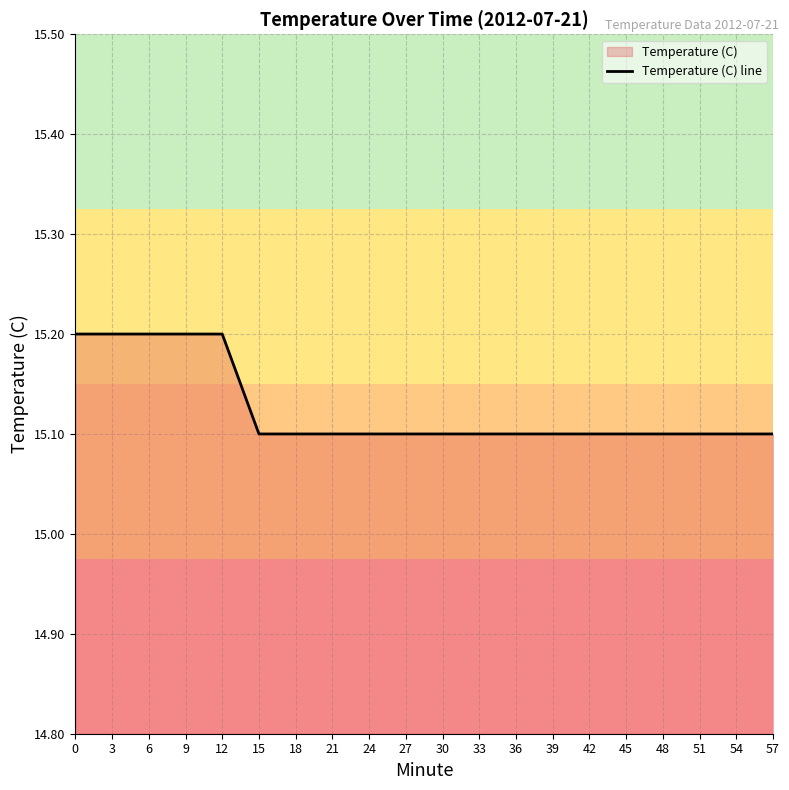

What is the difference between the maximum and minimum values?

0.1